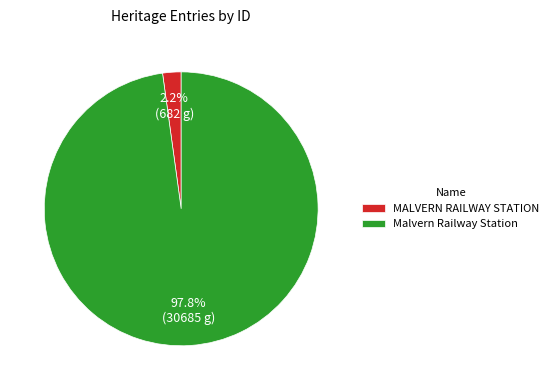

Count the number of slices in the pie.

2